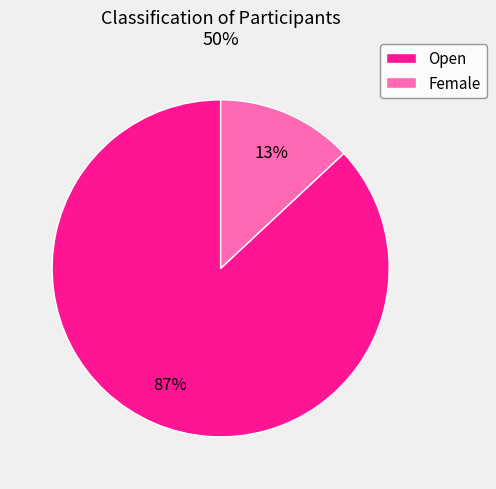

What percentage is the Open slice, to the nearest percent?

87%